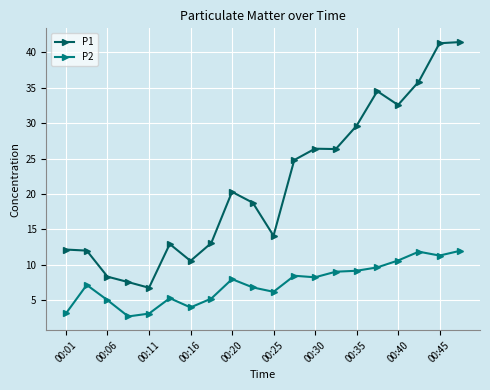

What are all the series names shown in the legend?

P1, P2